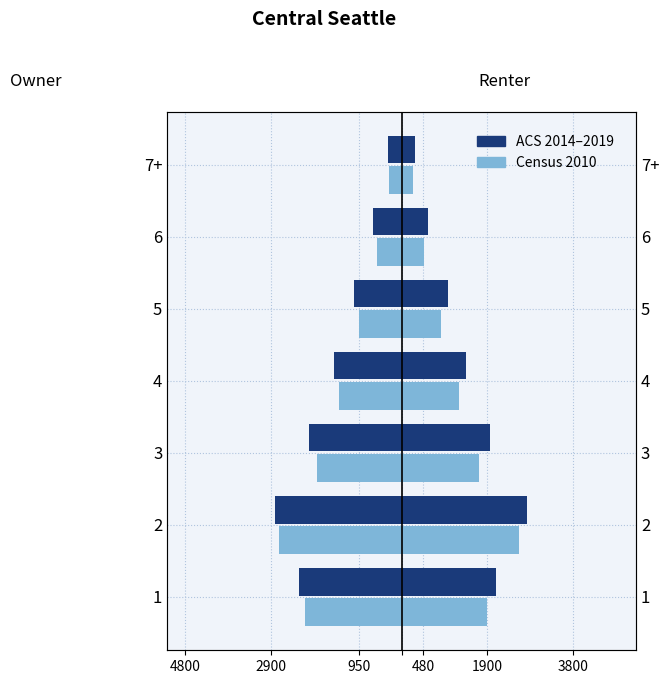

Read the ACS 2014–2019 value at 4.

-1496.6